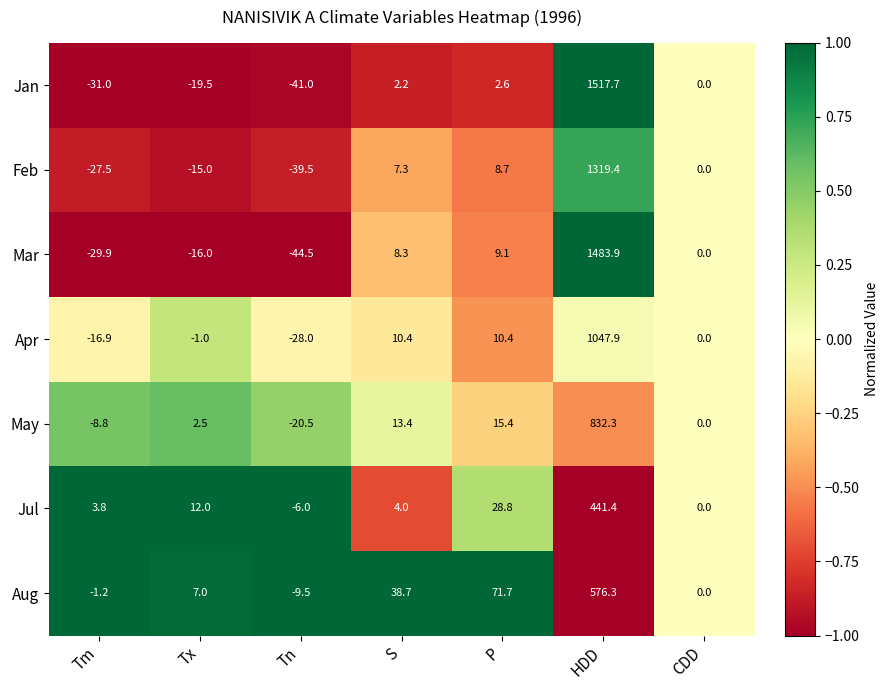

The value of Apr at S is 3.4. True or false?

False